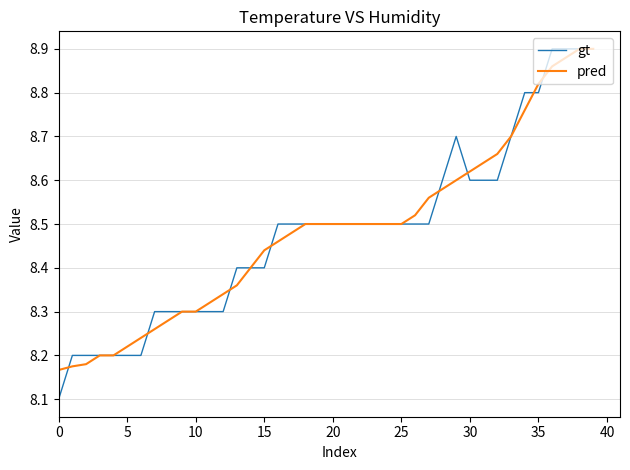

What is the minimum value shown in the chart?

8.1